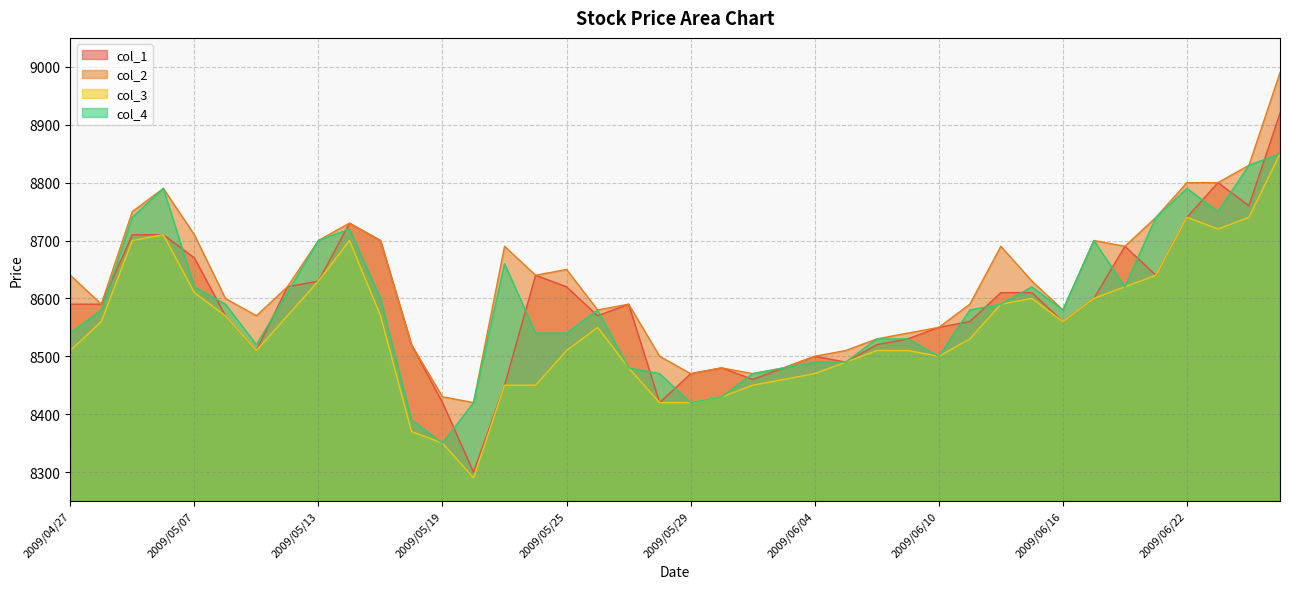

What is the label of the 14th point from the left?

2009/05/20